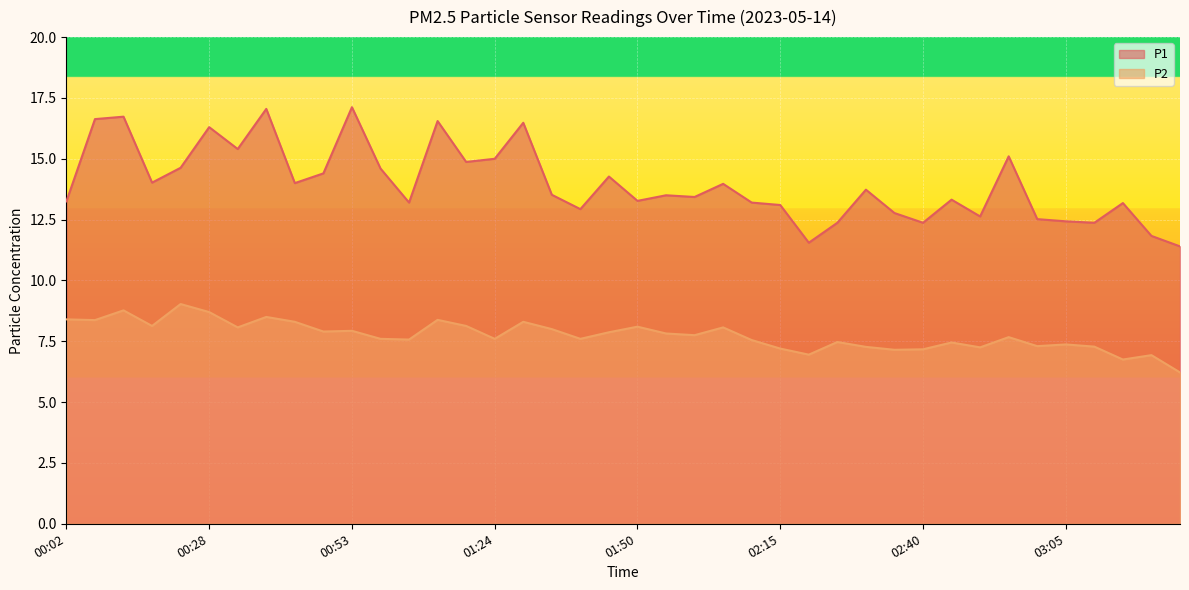

How many data points in P1 are less than 13?

11